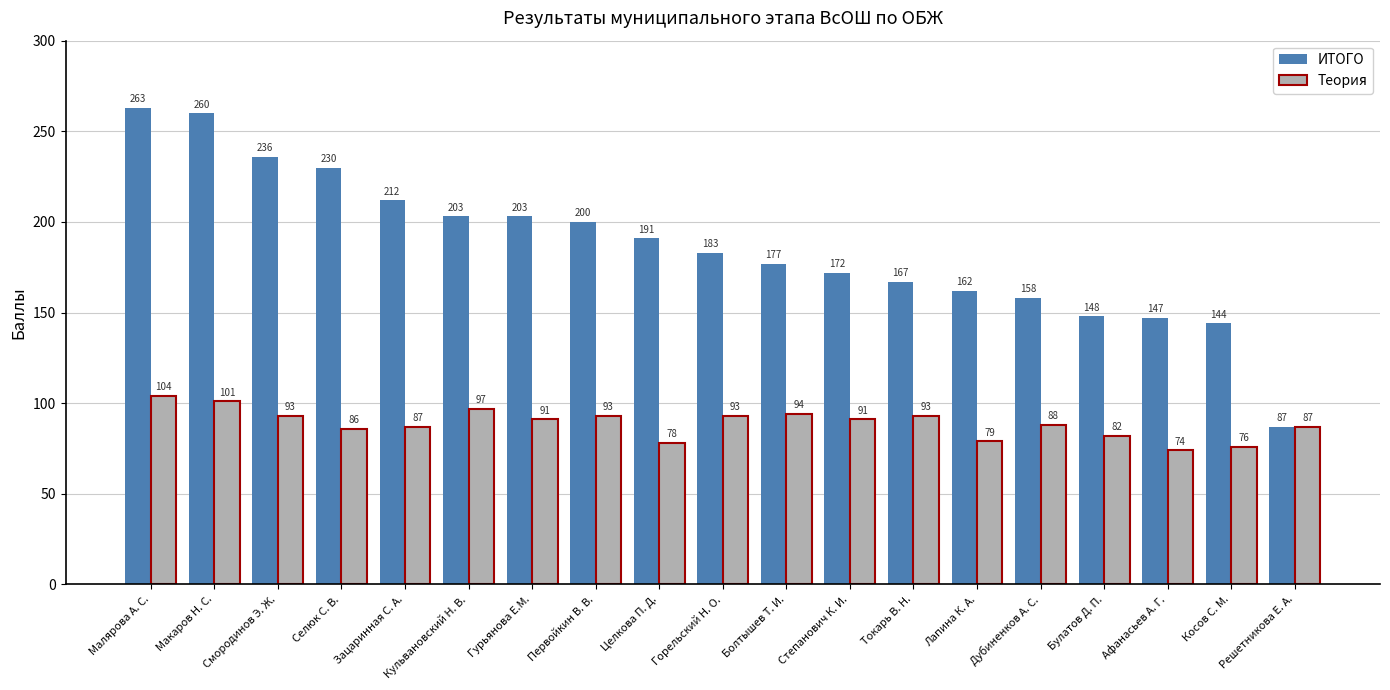

Reading right to left, transcribe all the data shown in this chart.

ИТОГО: 87	144	147	148	158	162	167	172	177	183	191	200	203	203	212	230	236	260	263
Теория: 87	76	74	82	88	79	93	91	94	93	78	93	91	97	87	86	93	101	104